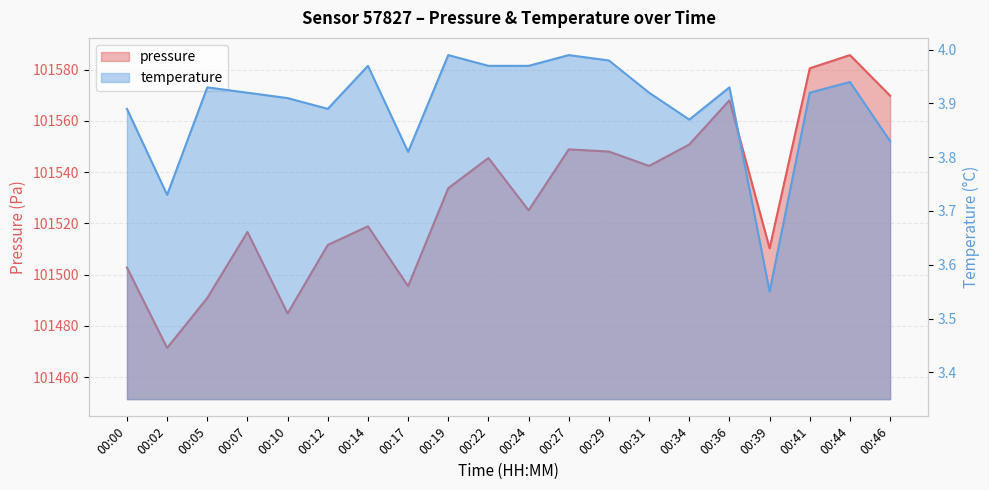

Which category has the lowest value in the temperature series?

00:39